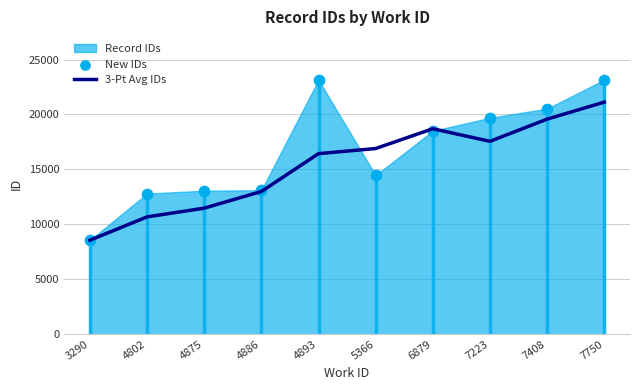

Which series has the largest Y range (max minus min)?

New IDs